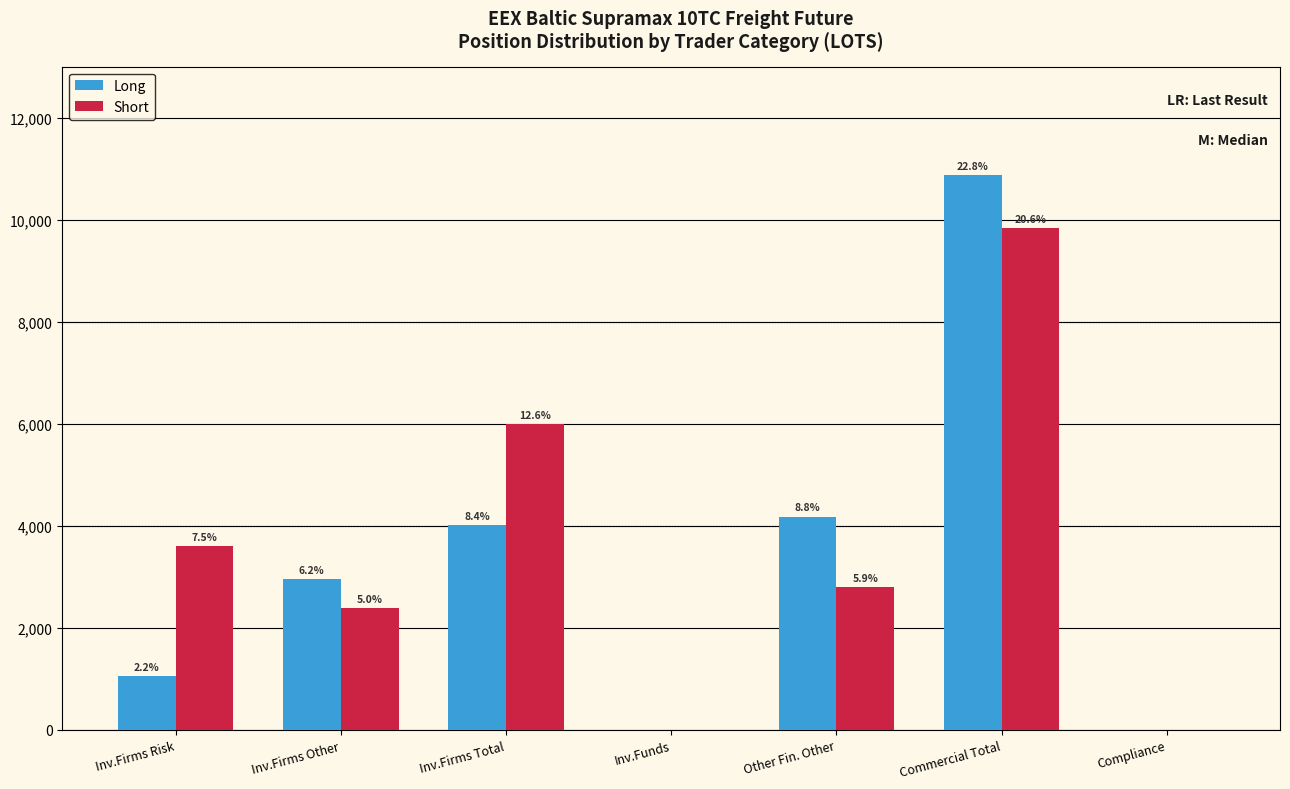

What are all the series names shown in the legend?

Long, Short